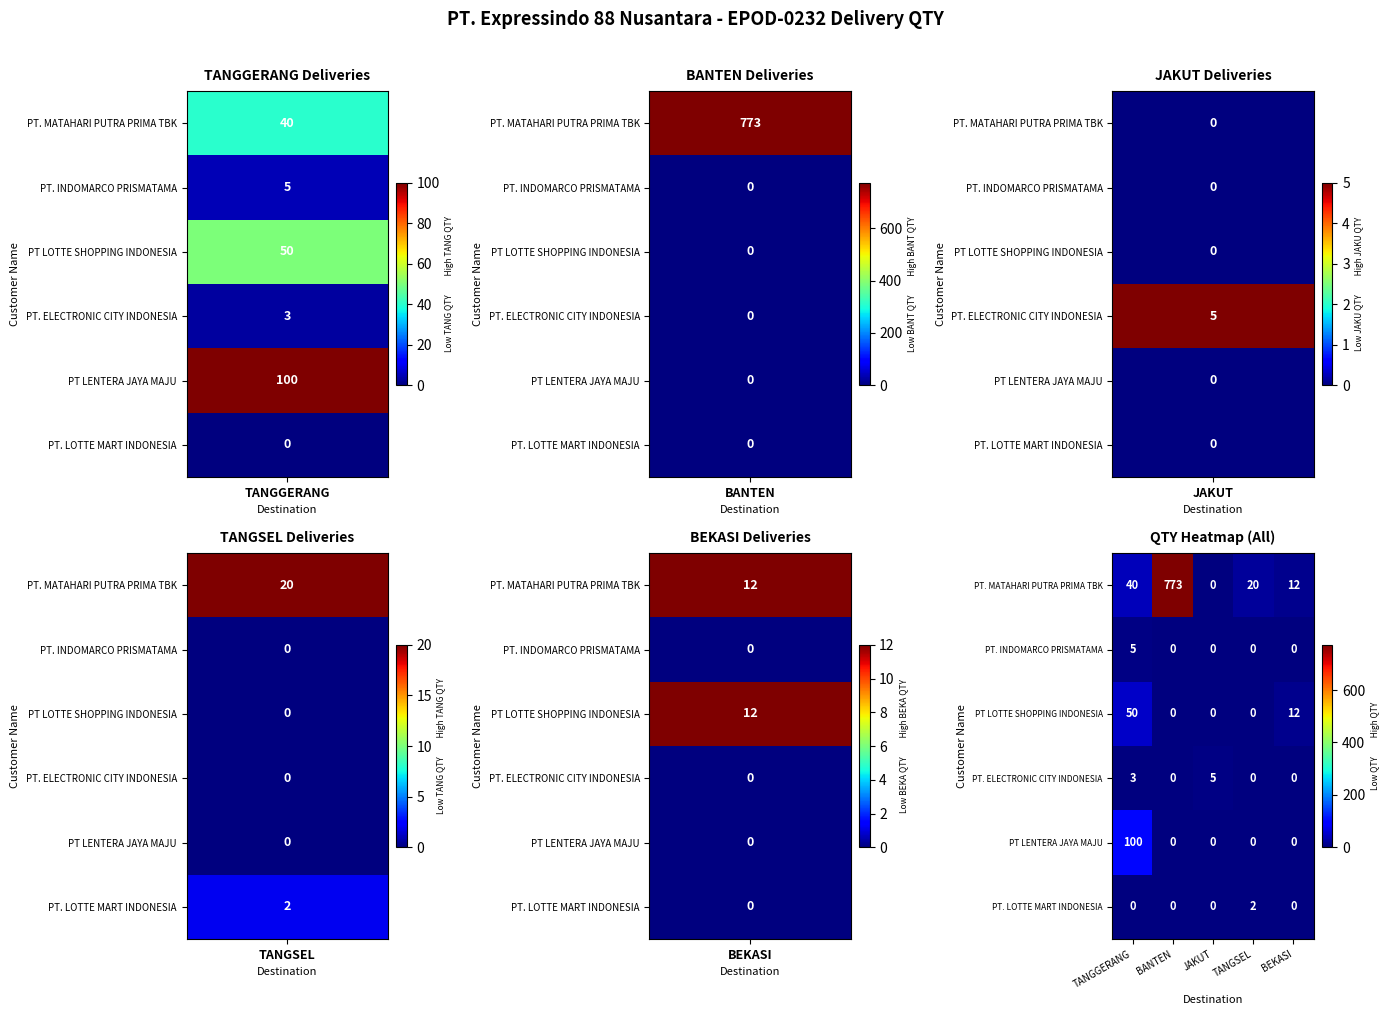

Rank the categories by PT. MATAHARI PUTRA PRIMA TBK value from lowest to highest.

JAKUT, BEKASI, TANGSEL, TANGGERANG, BANTEN